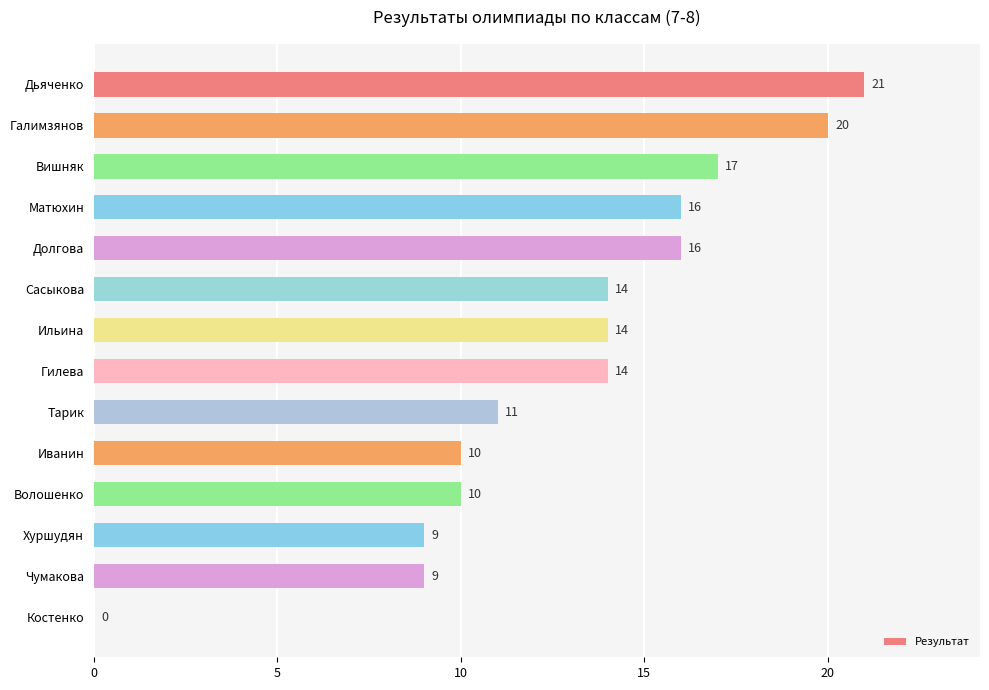

Which category has the highest value across all series?

Дьяченко